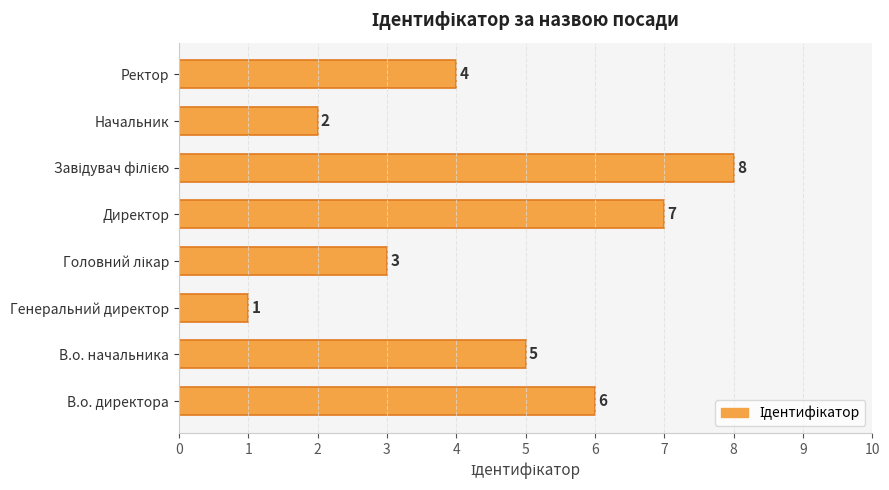

Where is the data nearest to the value 4?

Ректор